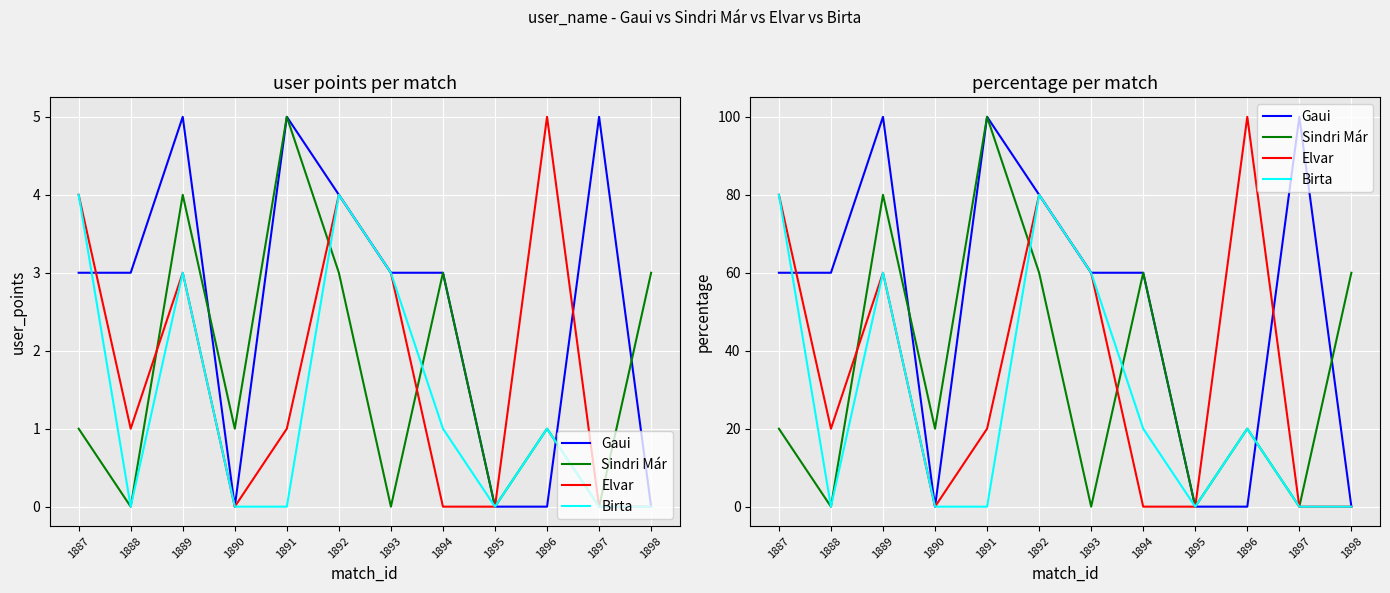

Which series has the widest spread of values?

Gaui